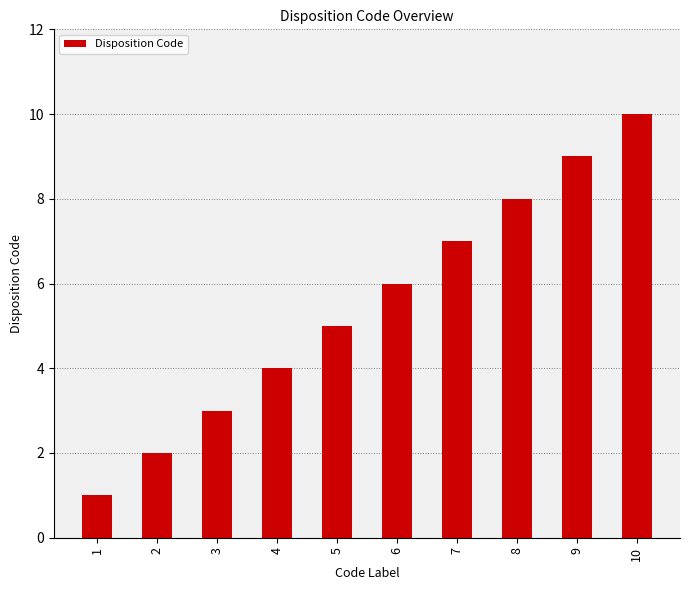

How many bars are there in total?

10